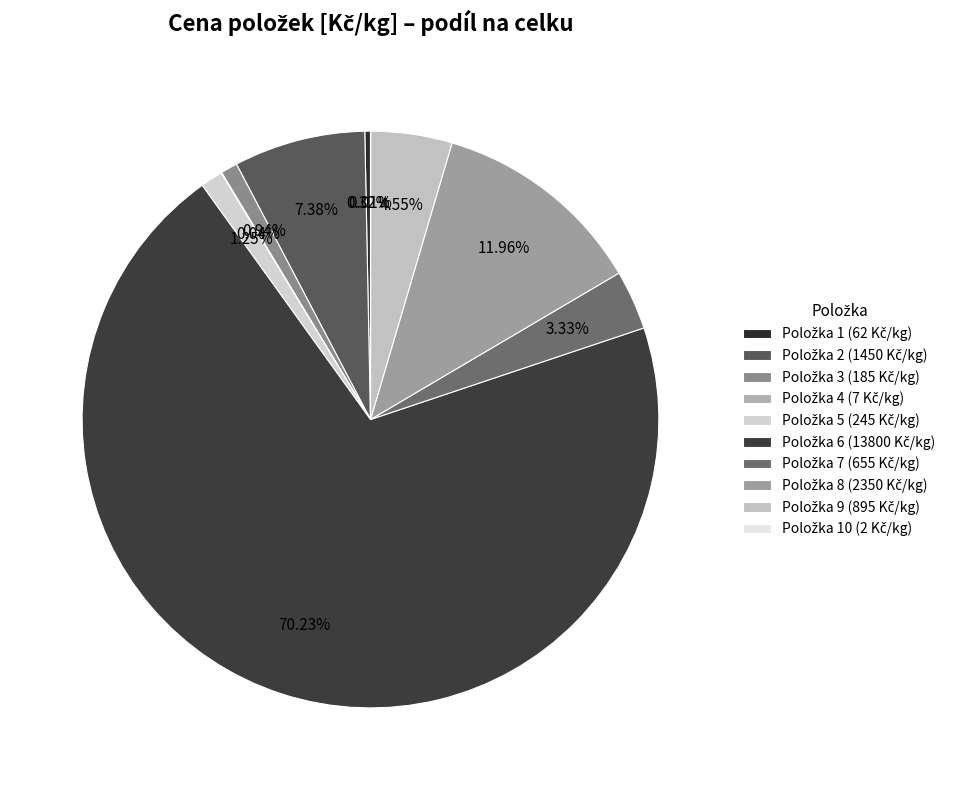

How many slices are in this pie chart?

10